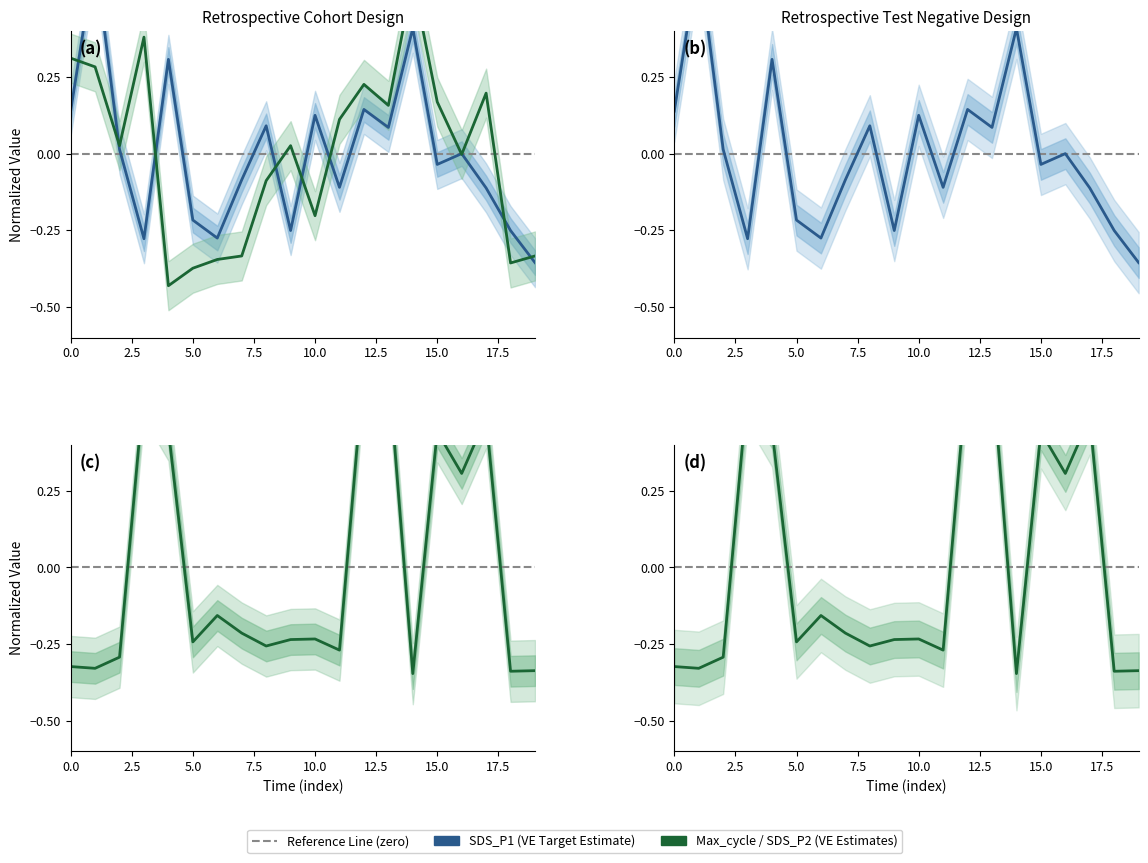

How many interior local valleys does the Max_cycle series have?

7